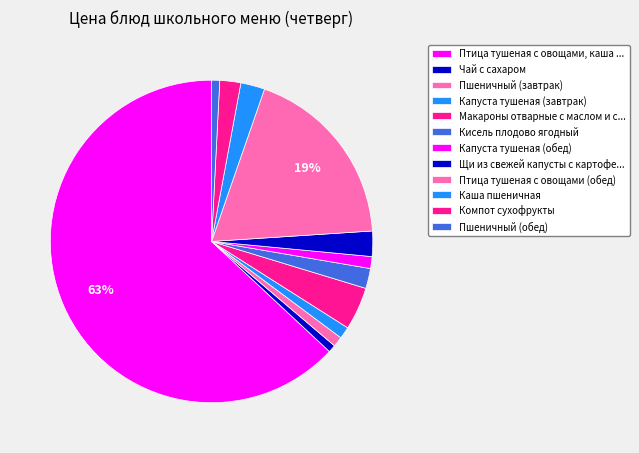

How many segments does this pie chart have?

12